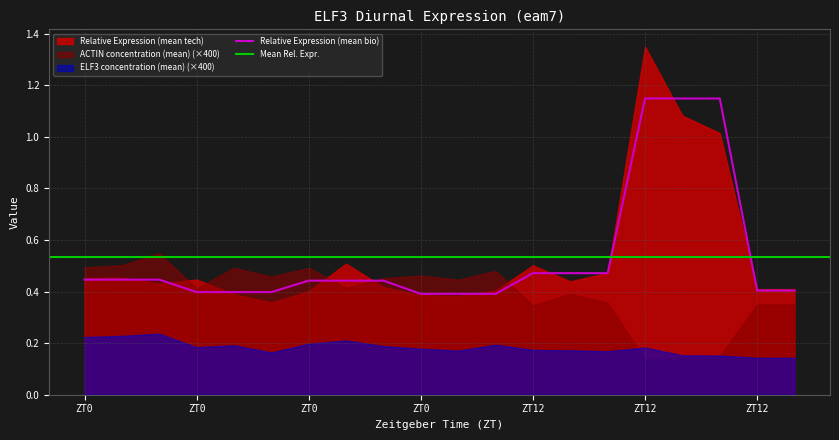

Which series has the largest total across all categories?

Relative Expression (mean tech)